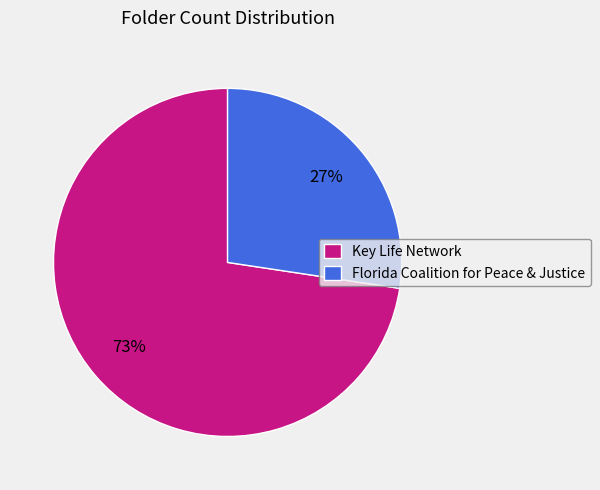

Does Key Life Network account for over 50% of the chart?

Yes